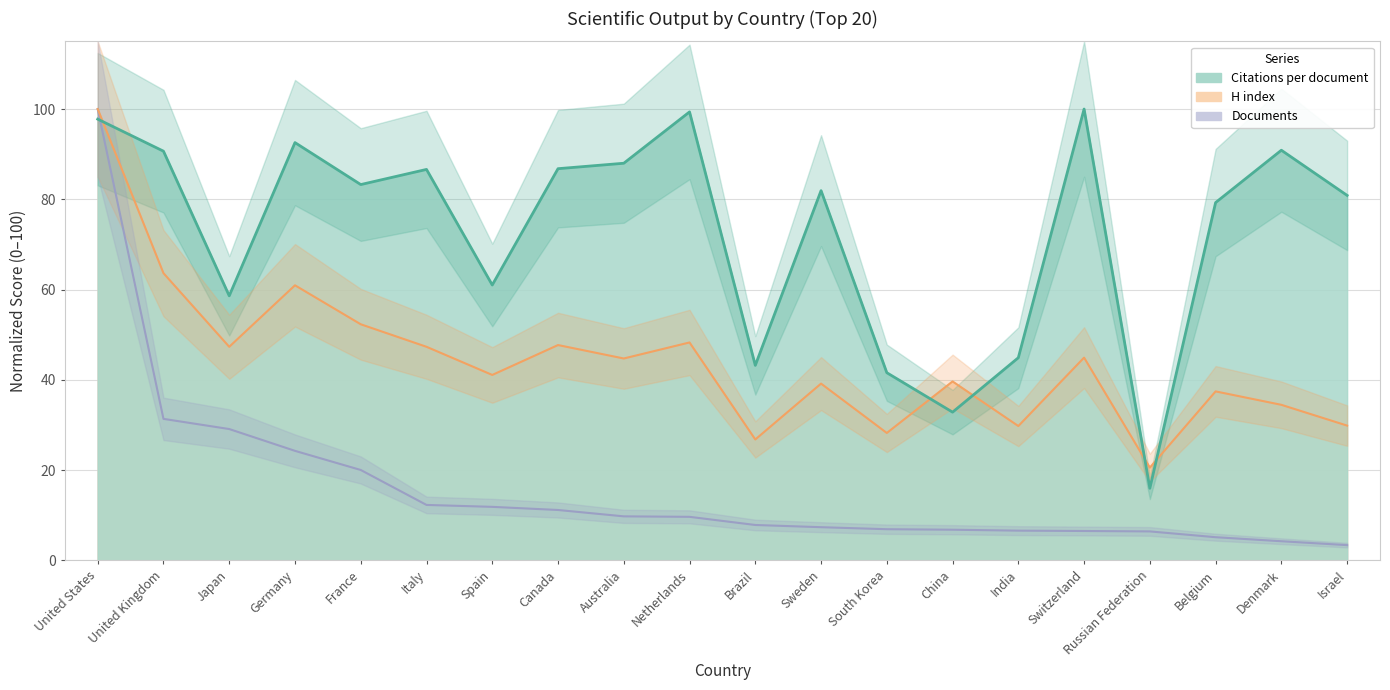

What is the total value across all series at Italy?

146.2